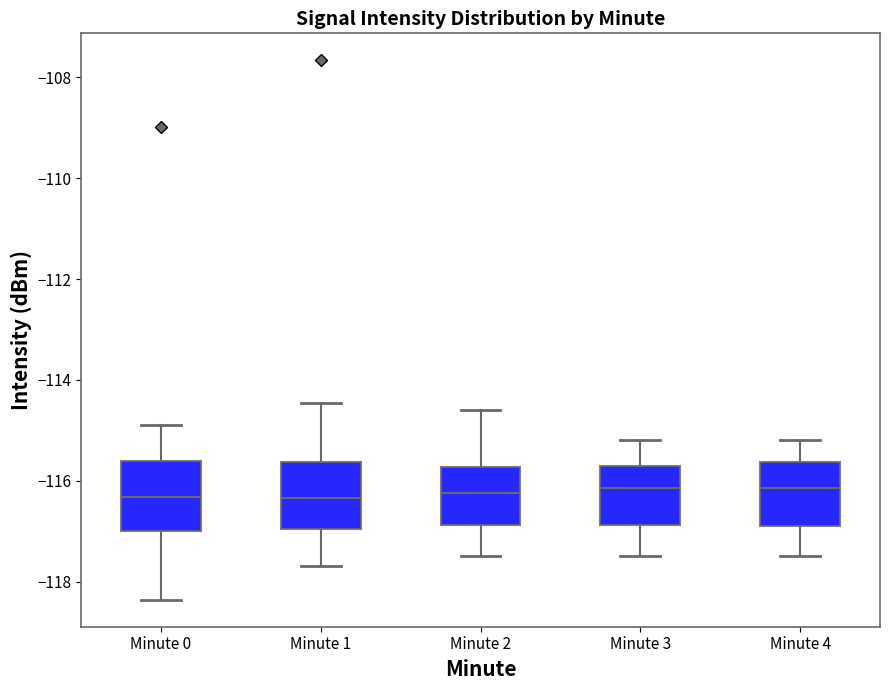

Reading left to right, read every box against the y-axis: the position of its median line, the range the box covers, and the ends of its whiskers. The values are not printed on the chart, so give them approximately, as read against the axis.

Minute 0: median -116.4, box -117.0 to -115.6, whiskers -118.4 to -115.0
Minute 1: median -116.4, box -117.0 to -115.6, whiskers -117.6 to -114.4
Minute 2: median -116.2, box -116.8 to -115.8, whiskers -117.4 to -114.6
Minute 3: median -116.2, box -116.8 to -115.6, whiskers -117.4 to -115.2
Minute 4: median -116.2, box -116.8 to -115.6, whiskers -117.4 to -115.2